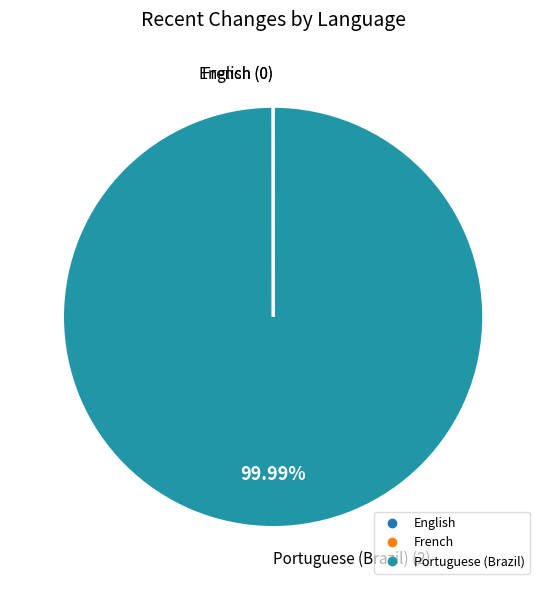

What is the largest slice in the pie chart?

Portuguese (Brazil)